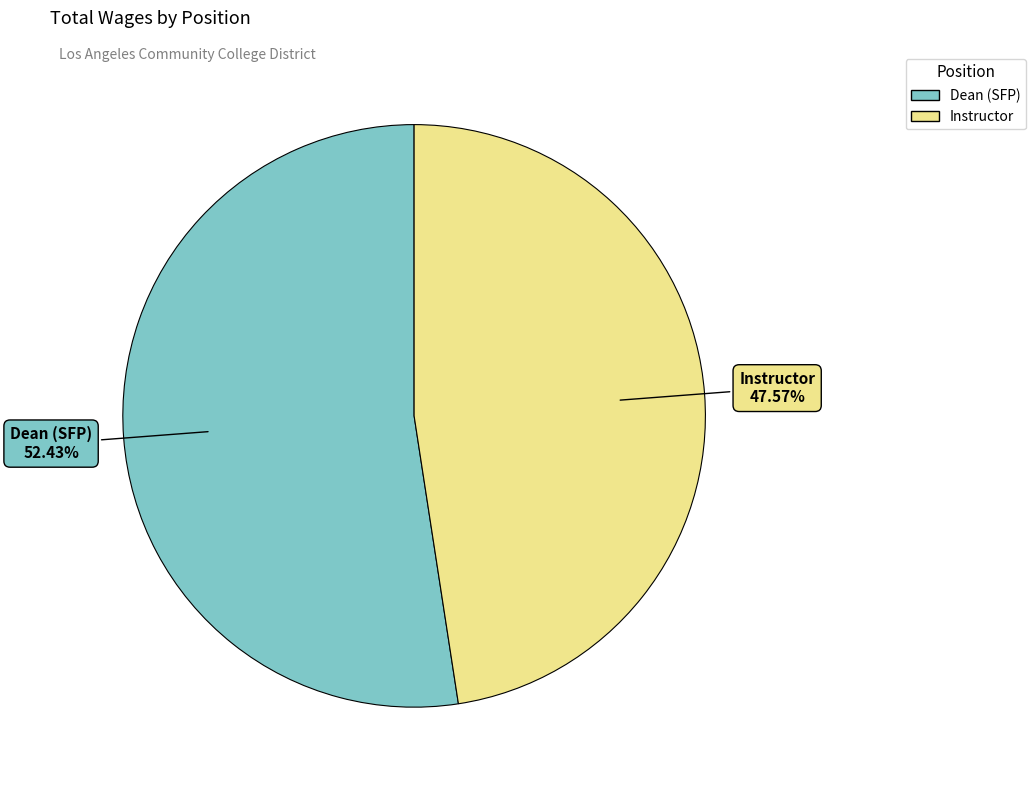

Which category has the biggest portion of the pie?

Dean (SFP)